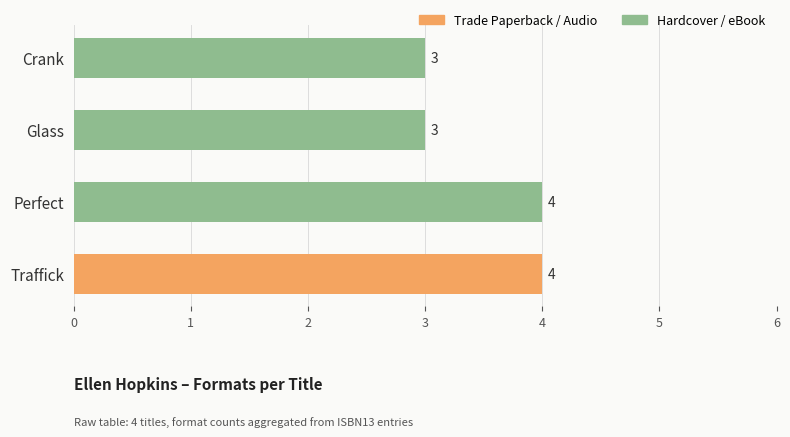

How many categories are shown in the chart?

4